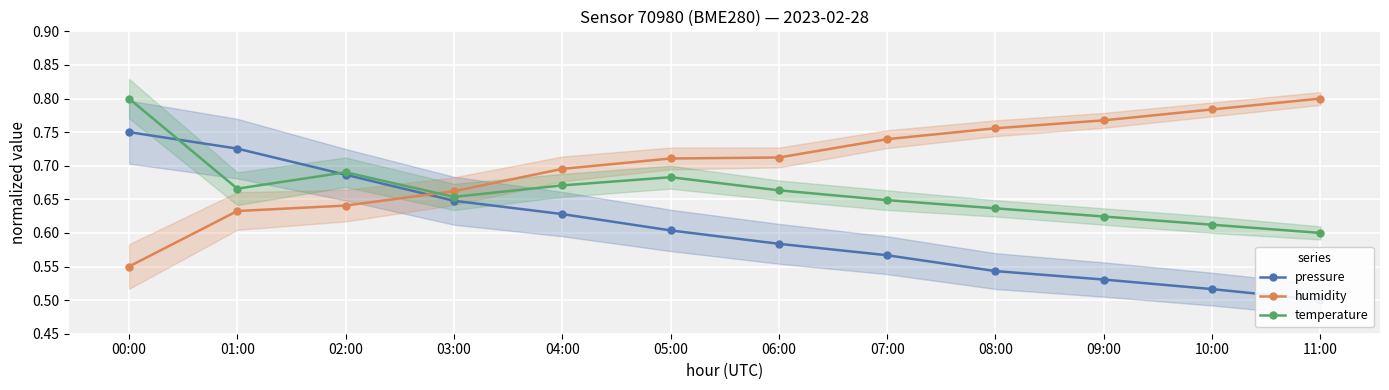

Reading left to right, extract all data points from this chart.

pressure: 0.8	0.7	0.7	0.6	0.6	0.6	0.6	0.6	0.5	0.5	0.5	0.5
humidity: 0.6	0.6	0.6	0.7	0.7	0.7	0.7	0.7	0.8	0.8	0.8	0.8
temperature: 0.8	0.7	0.7	0.7	0.7	0.7	0.7	0.6	0.6	0.6	0.6	0.6